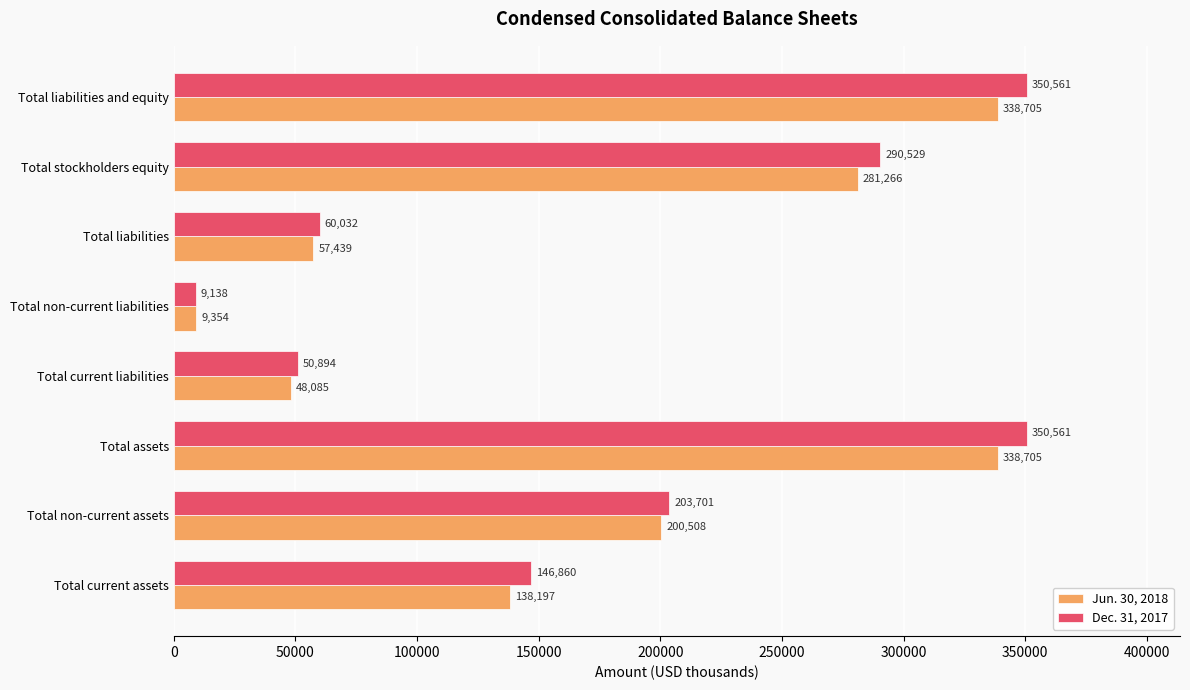

Read the Dec. 31, 2017 value at Total non-current assets.

203701